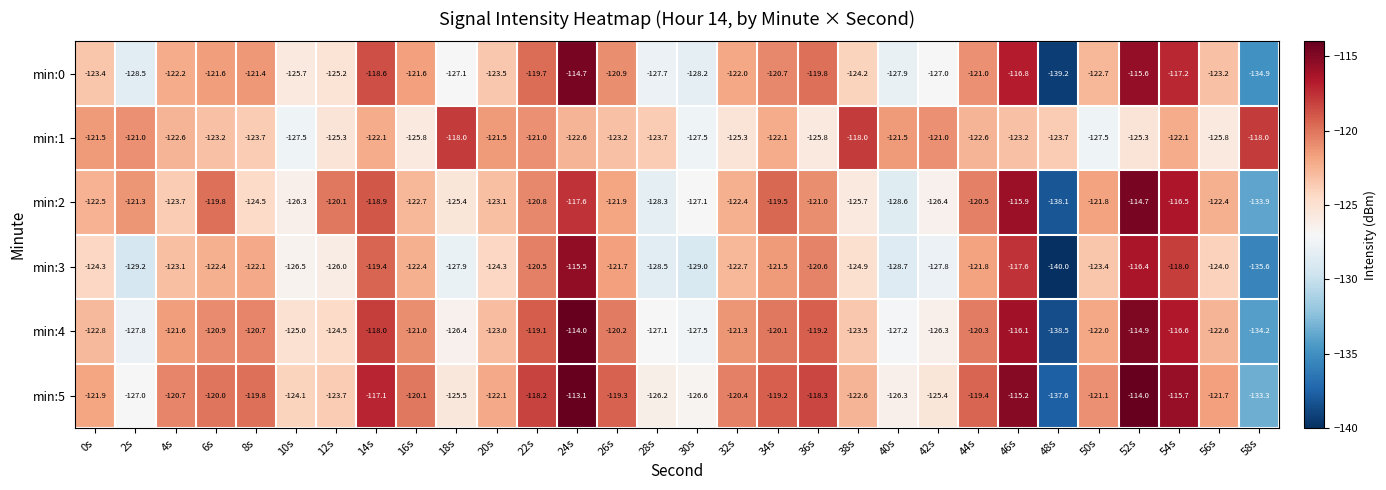

How many data points in min:2 are less than -122?

16